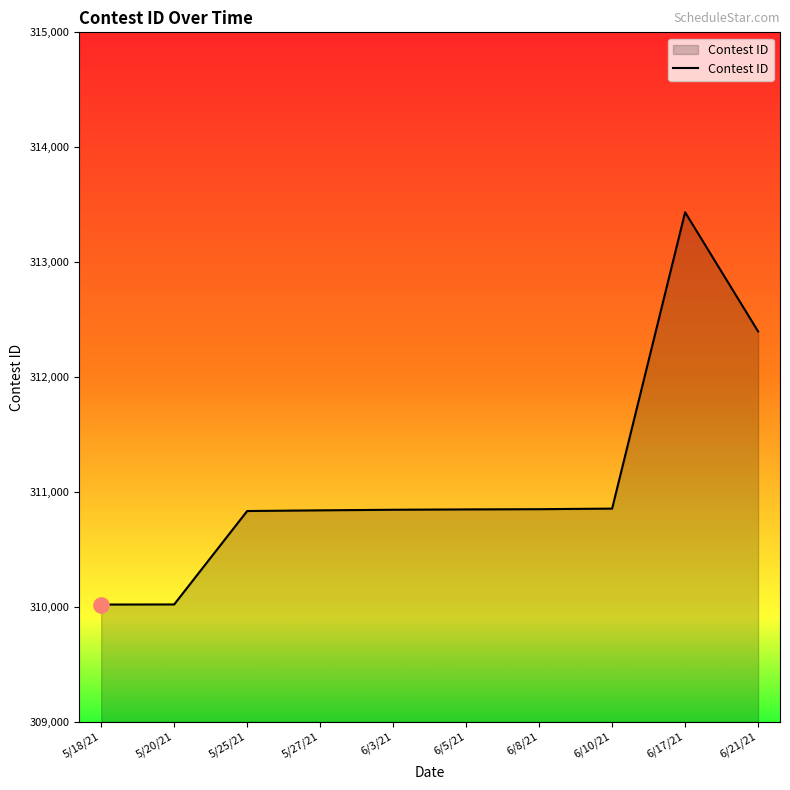

What is the ratio of the value at 6/21/21 to the value at 5/20/21?

1.0